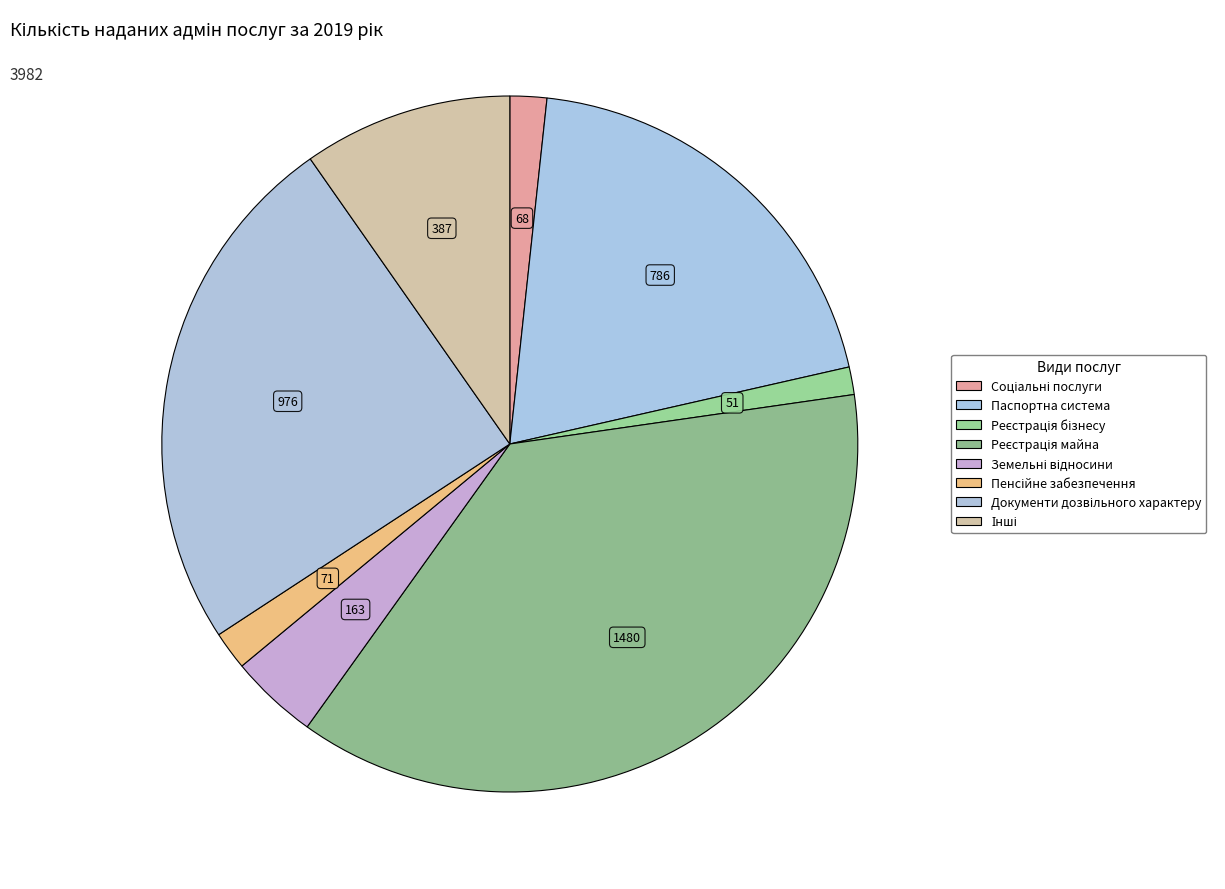

How many segments does this pie chart have?

8